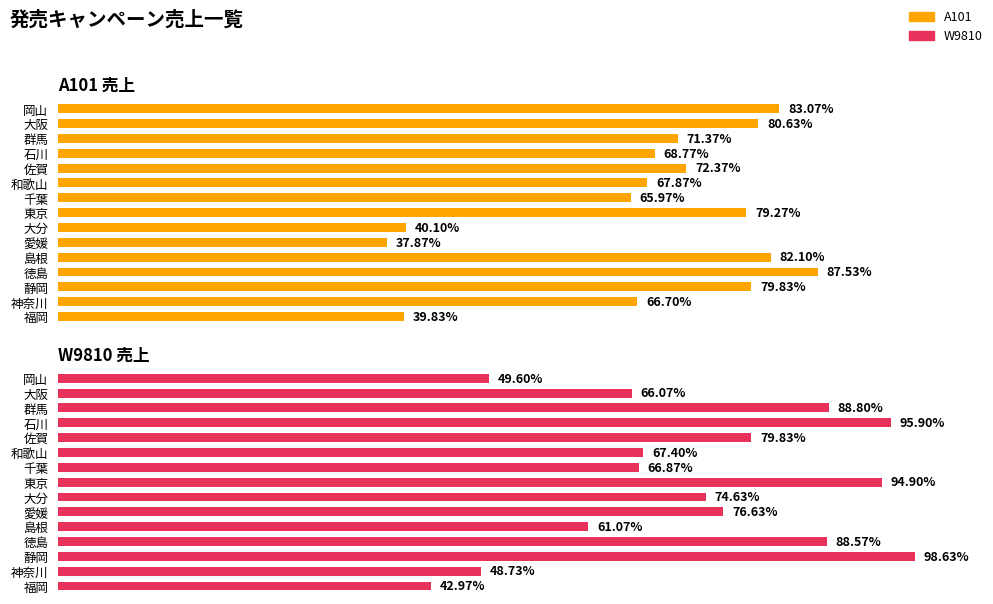

Which series changed the most between 2 and 14?

W9810